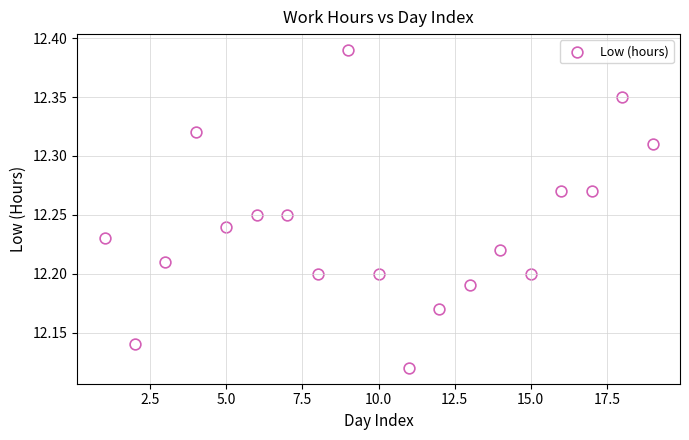

What is the range of Y values (max minus min)?

0.3